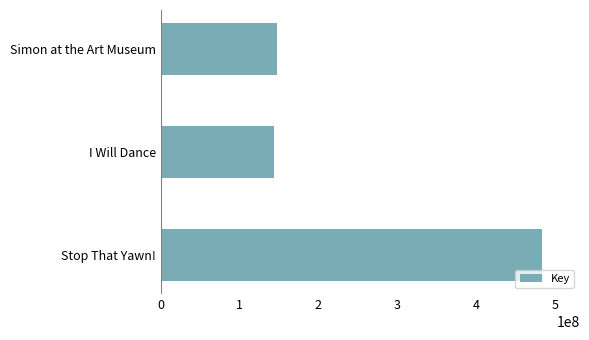

What is the difference between the second highest and minimum values?

3624429